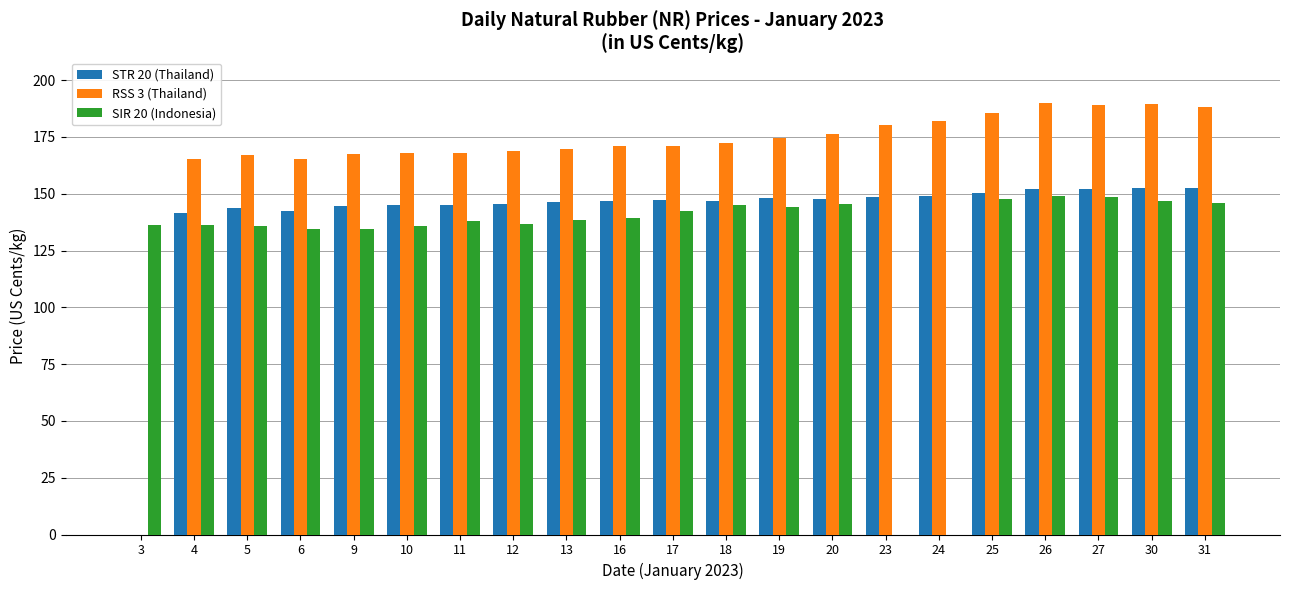

What is the sum of the SIR 20 (Indonesia) values at 24 and 25?

147.5